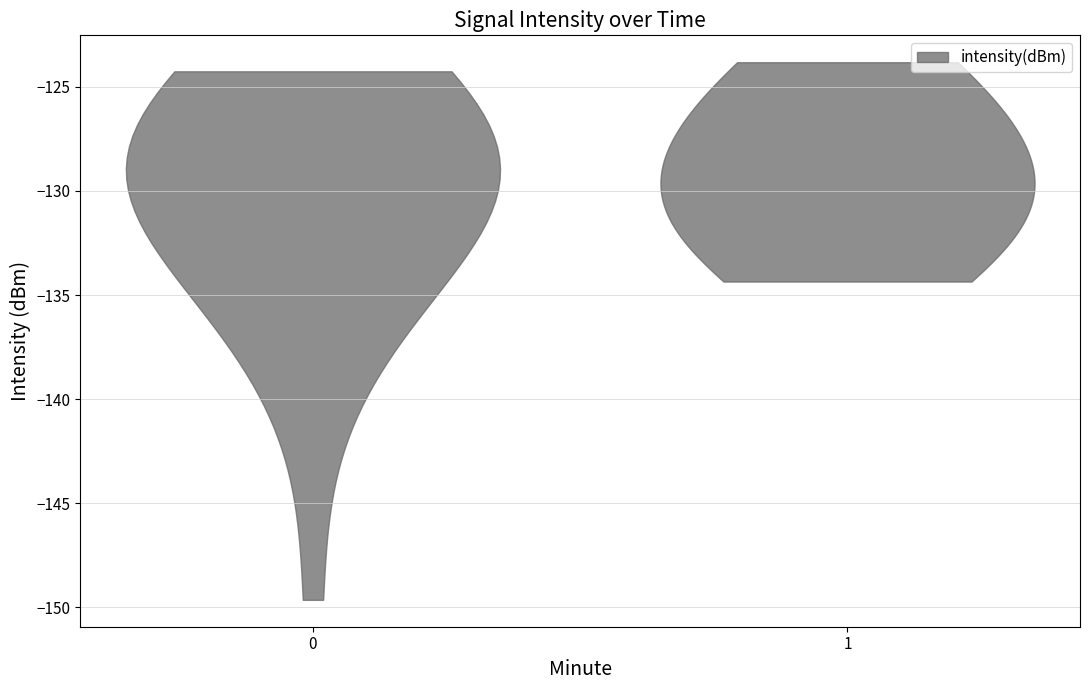

Reading left to right, list all the values displayed in this chart.

0=-129.0	1=-126.1	2=-126.8	3=-137.3	4=-130.1	5=-127.2	6=-139.5	7=-124.8	8=-134.0	9=-134.2	10=-131.5	11=-131.1	12=-134.5	13=-127.0	14=-129.5	15=-124.3	16=-149.6	17=-129.3	18=-130.7	19=-128.8	20=-129.2	21=-124.9	22=-127.2	23=-128.6	24=-126.2	25=-131.9	26=-128.1	27=-135.6	28=-124.9	29=-128.7	30=-132.1	31=-129.7	32=-134.1	33=-130.1	34=-123.8	35=-125.0	36=-128.3	37=-130.0	38=-125.7	39=-134.4